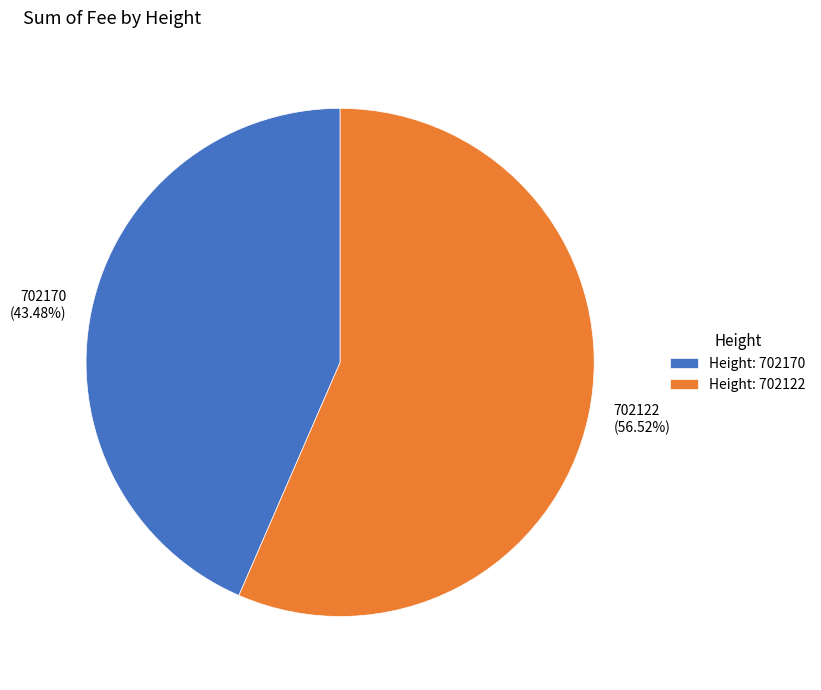

How many segments does this pie chart have?

2